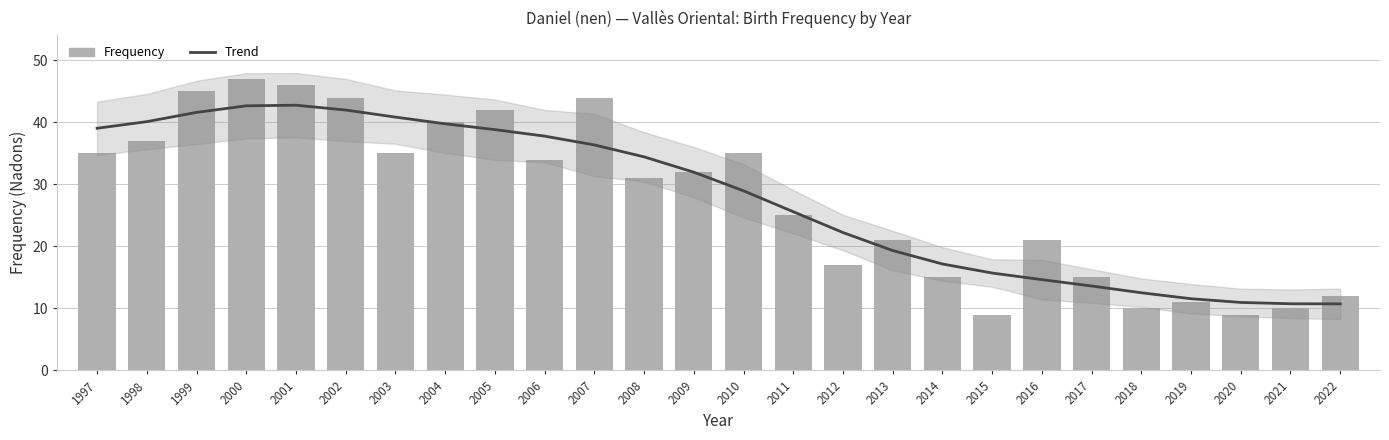

What are all the series names shown in the legend?

Trend, Frequency